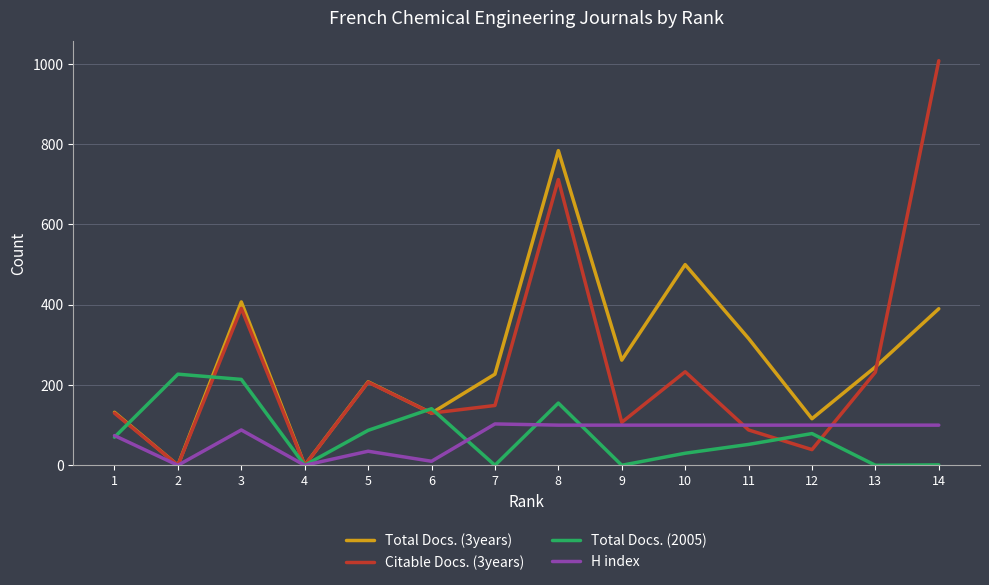

Count the number of data series in this chart.

4